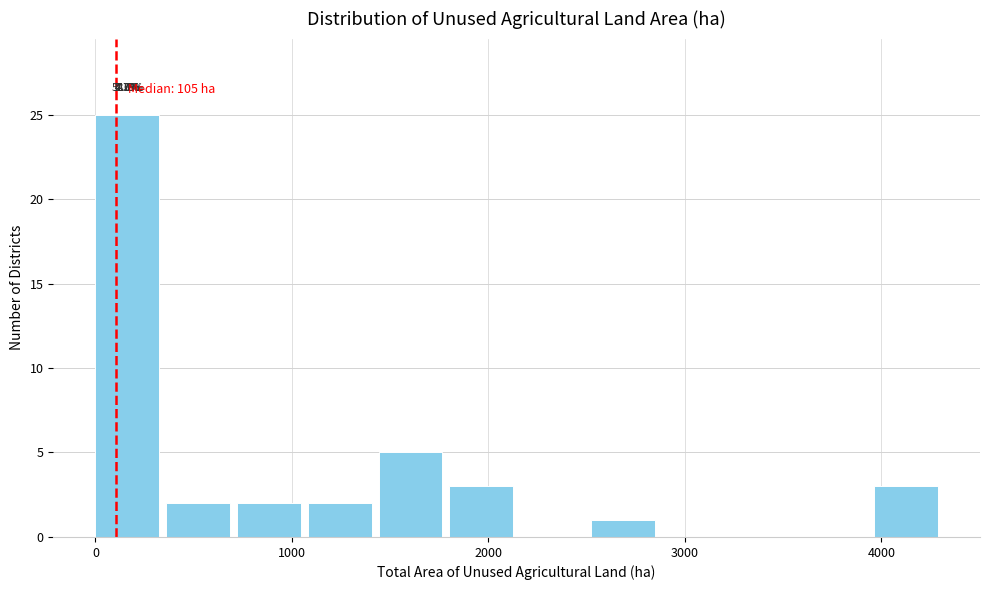

Around what value on the x-axis is the tallest bar? Give the approximate position of its centre, as read against the axis.

200